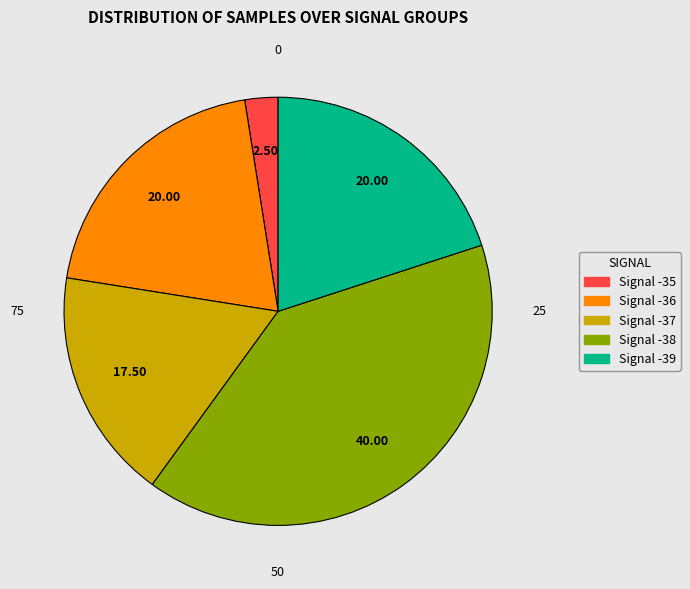

Is there a majority slice in this chart?

No